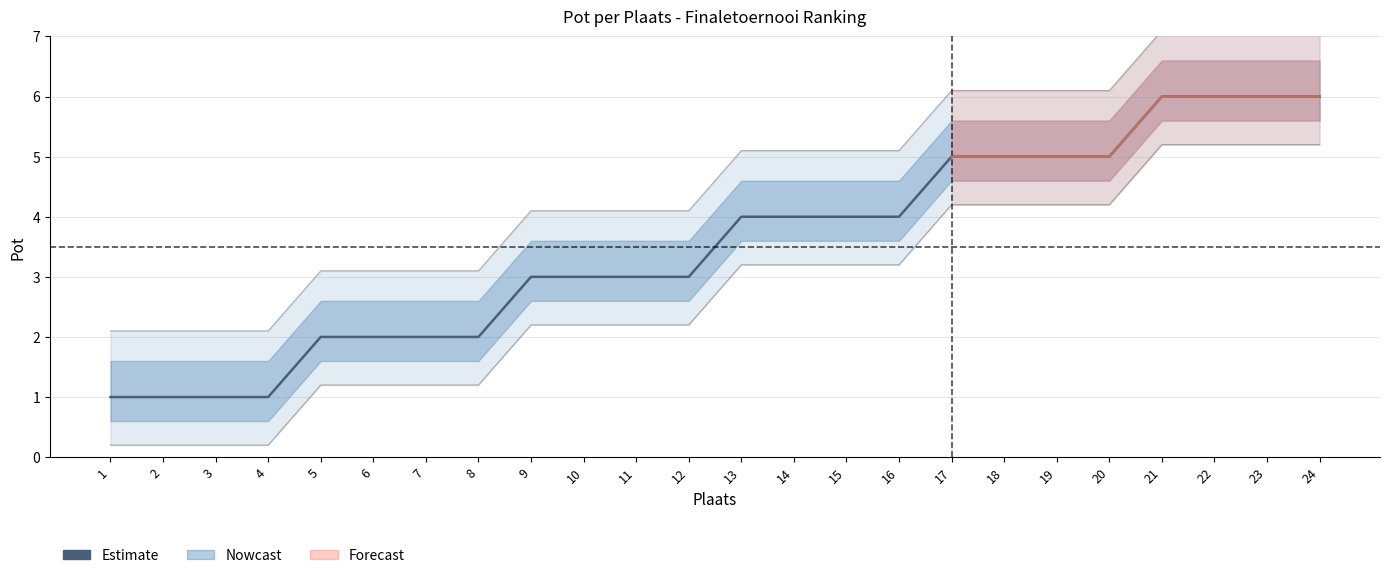

List the labels in order of value, largest first.

21, 22, 23, 24, 17, 18, 19, 20, 13, 14, 15, 16, 9, 10, 11, 12, 5, 6, 7, 8, 1, 2, 3, 4